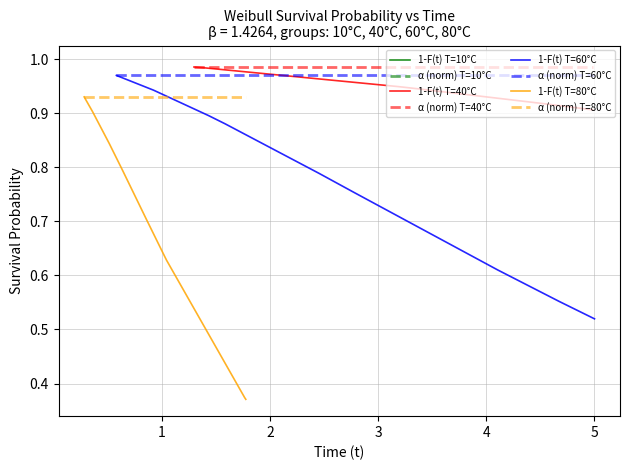

The value of 1-F(t) T=40°C at 3 is 0.9. True or false?

True